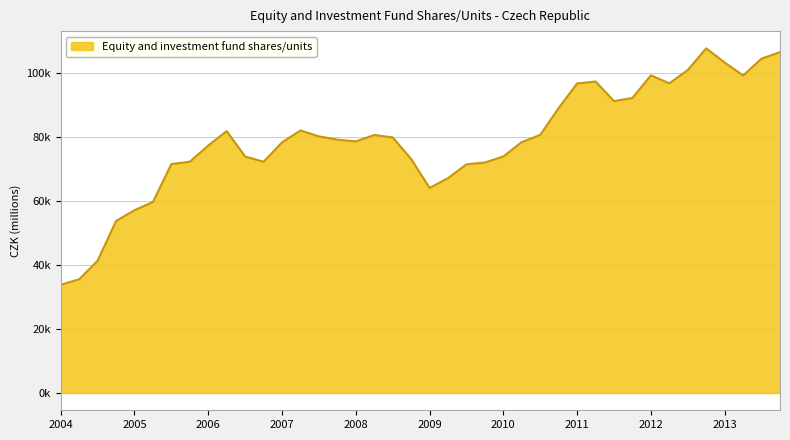

How many points are higher than both their immediate neighbors (excluding endpoints)?

6